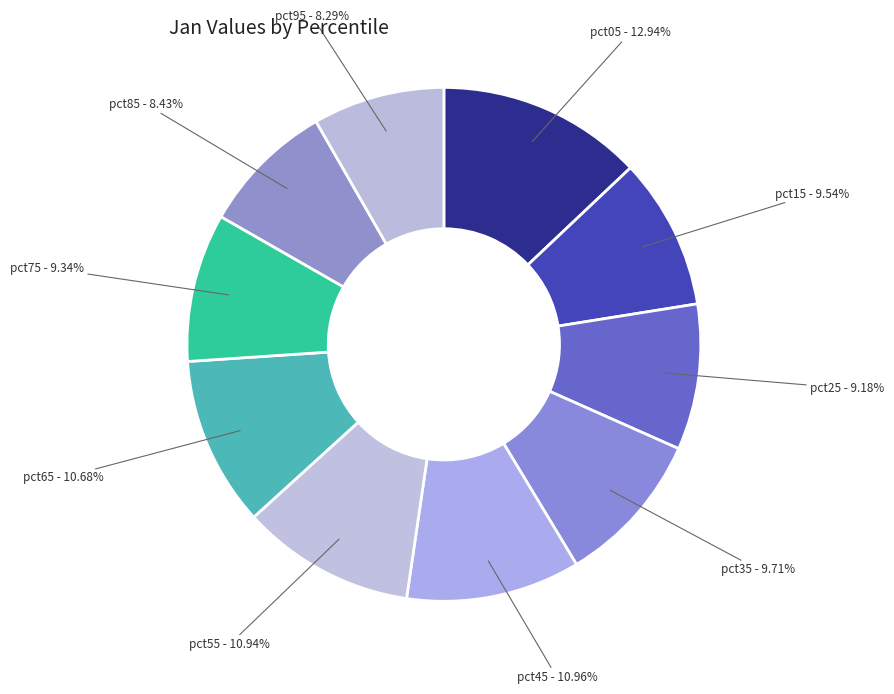

Is it true that pct85 is 8% of the pie?

True